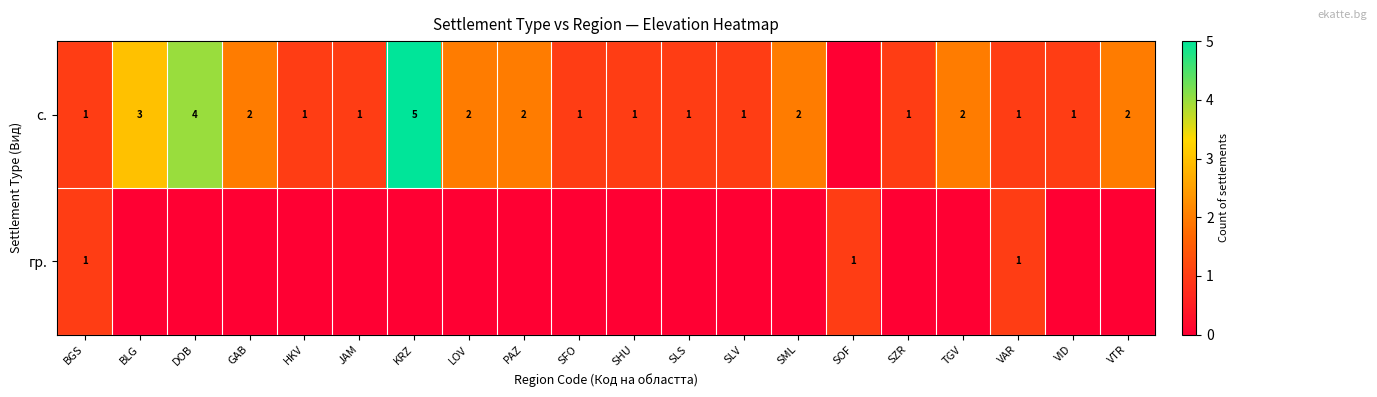

Where is row_0 nearest to the value 2?

GAB